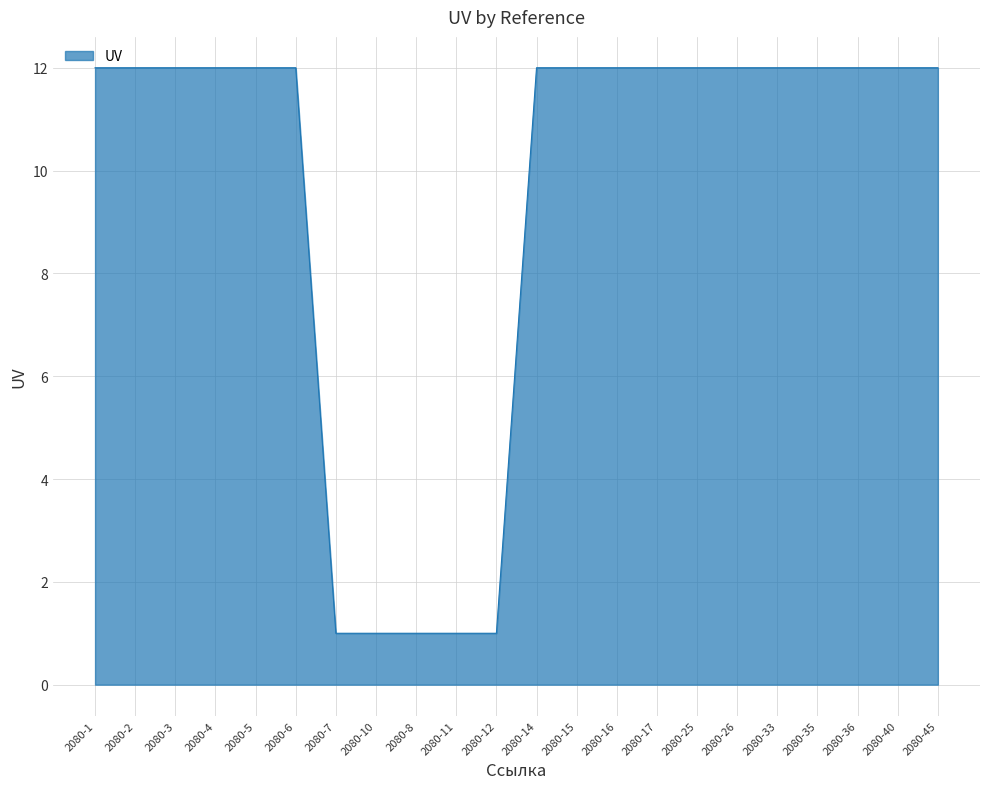

Is it true that the value at 2080-36 is 6?

False